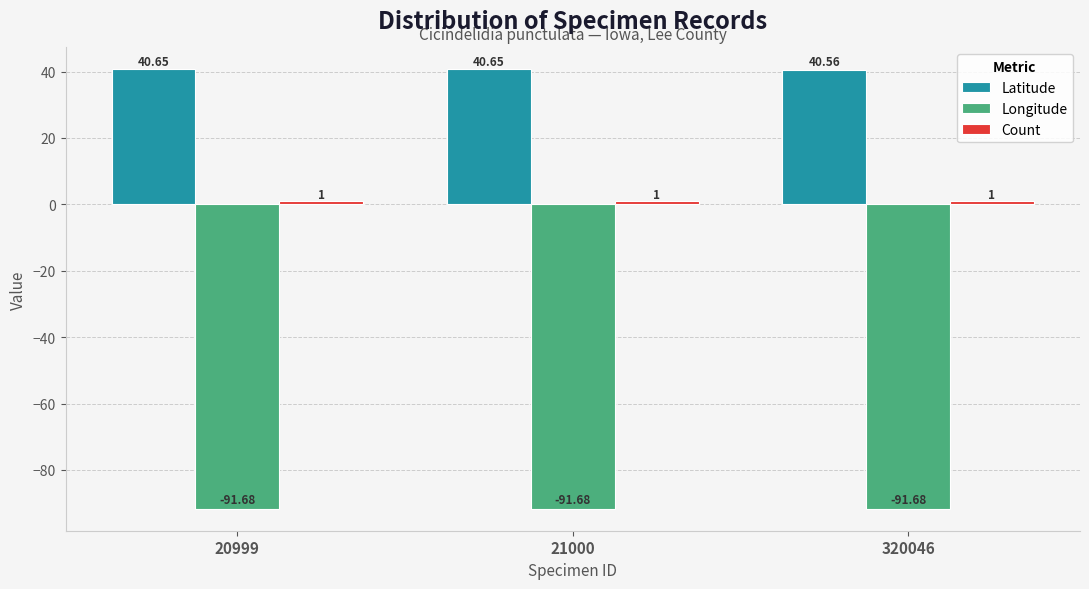

What is the sum of the Longitude values at 21000 and 20999?

-183.4